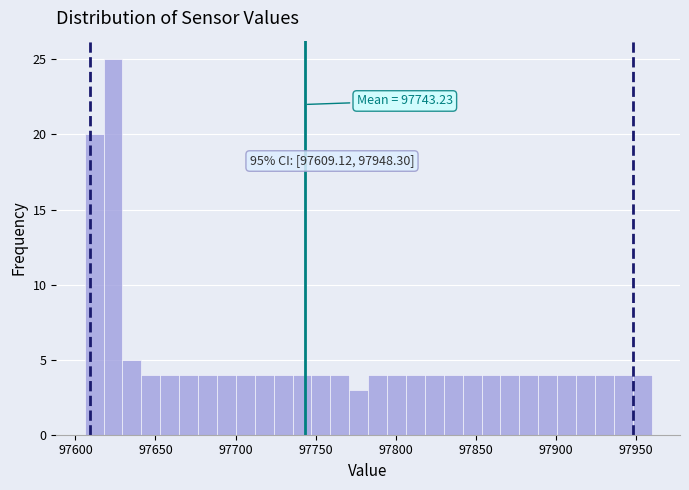

Around what value on the x-axis is the tallest bar? Give the approximate position of its centre, as read against the axis.

97625